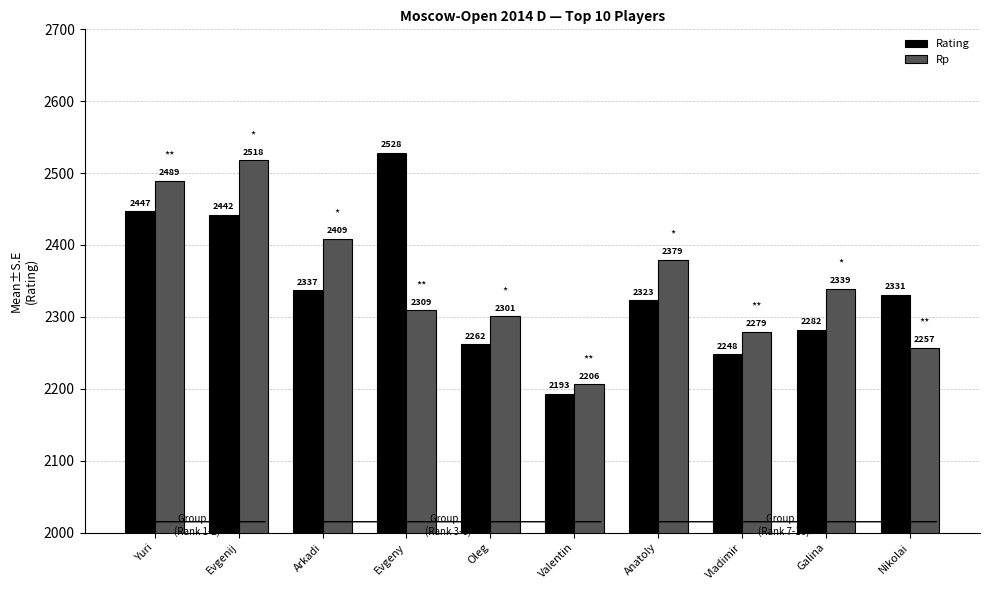

The value of Rating at Arkadi is 2337. True or false?

True